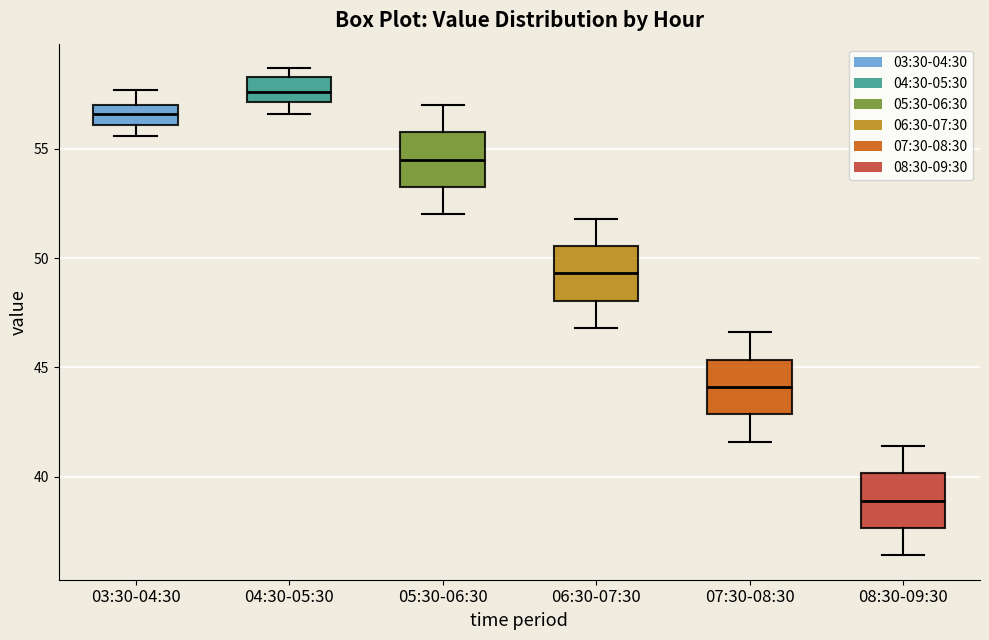

Where is the upper edge of the box for 04:30-05:30 on the y-axis? The values are not printed on the chart, so give them approximately, as read against the axis.

58.5